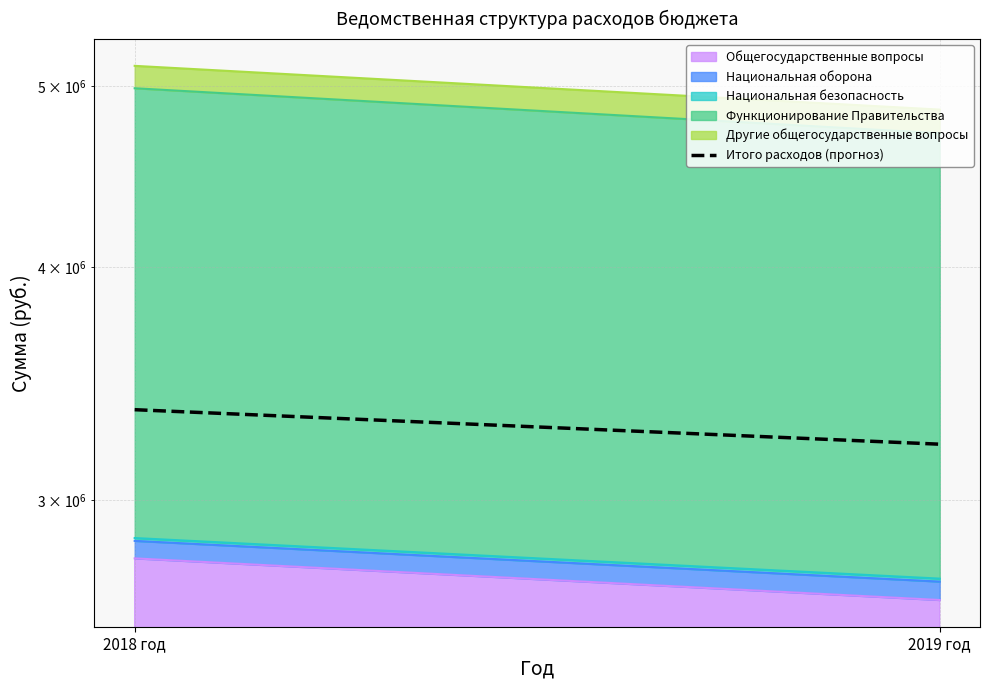

What value does the data have at 2019 год, to the nearest 10?

3214060